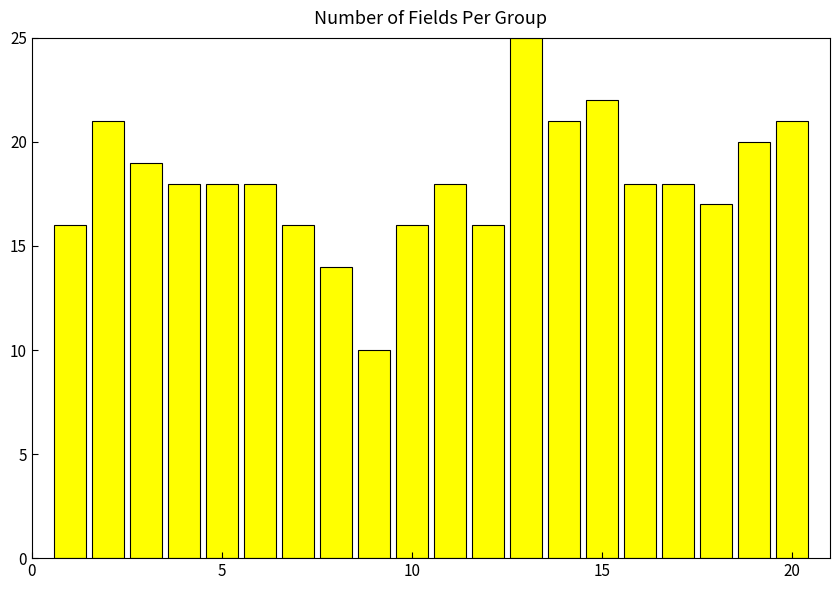

What is the sum of all values?

362